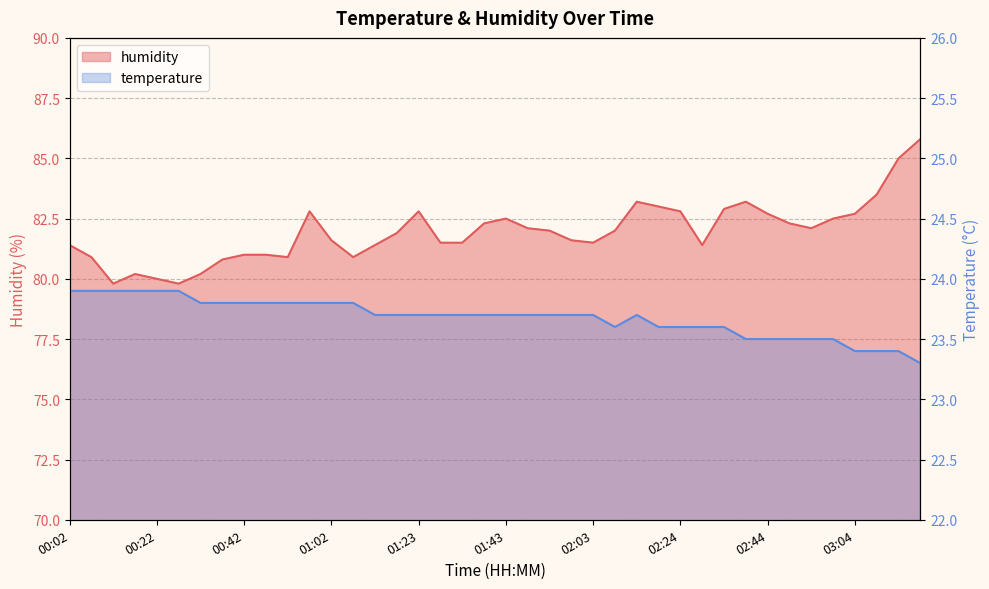

What is the label of the 27th point from the right?

01:08